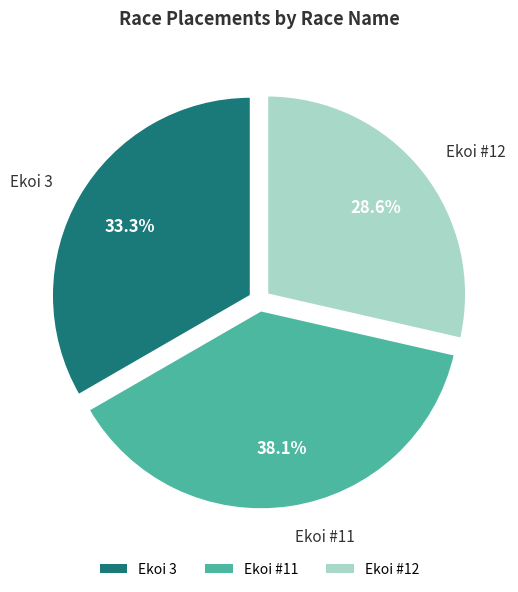

Rank the categories by value from lowest to highest.

Ekoi #12, Ekoi 3, Ekoi #11